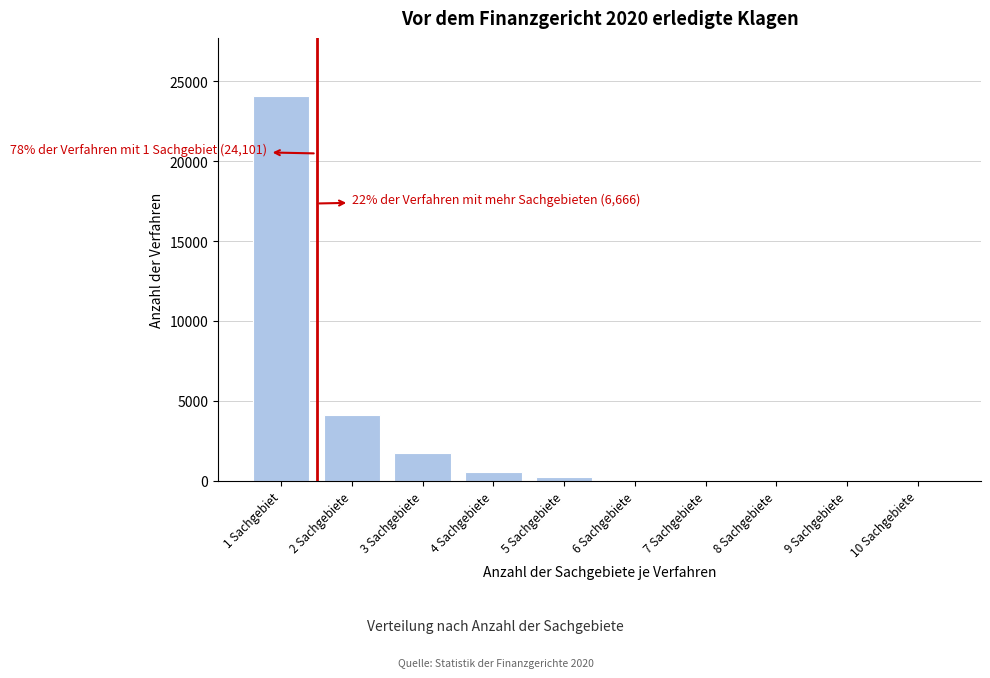

What is the greatest value displayed?

24101